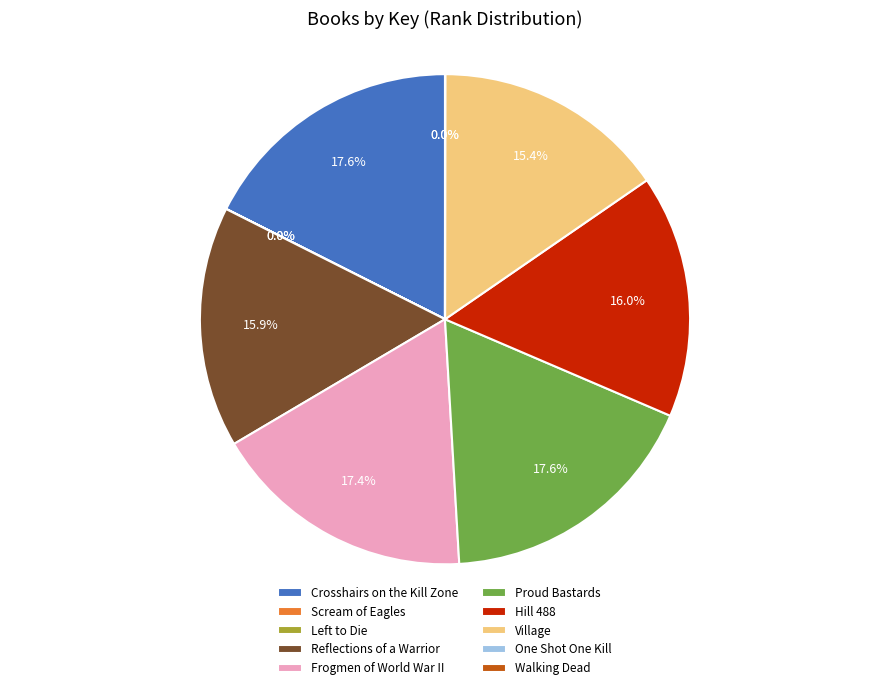

What percentage is NOT represented by Hill 488?

84.0%